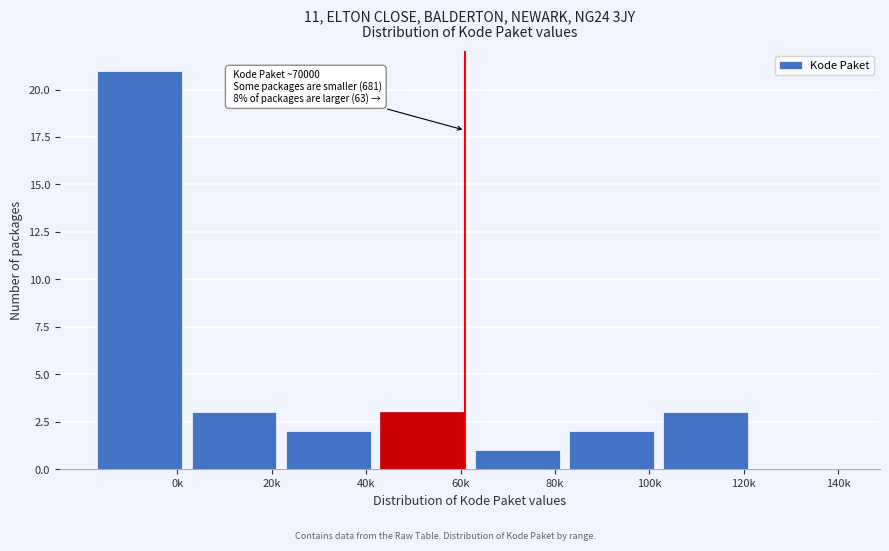

Reading left to right, what are all the values shown in this chart?

0k=21	20k=3	40k=2	60k=3	80k=1	100k=2	120k=3	140k=0